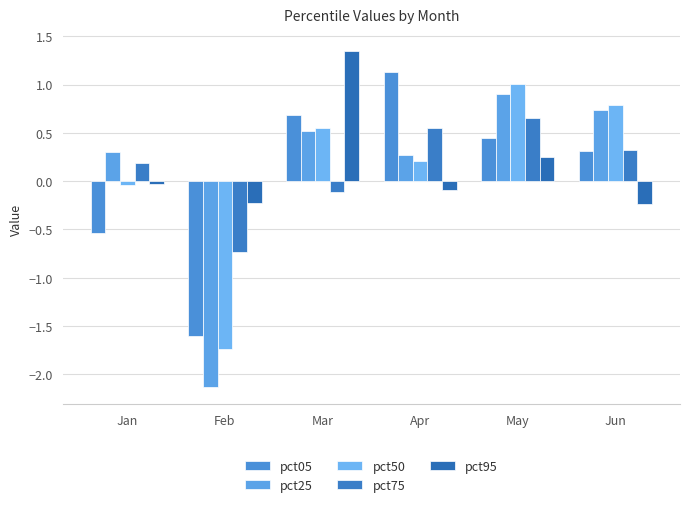

What is the difference between the highest and lowest values at Mar?

1.5